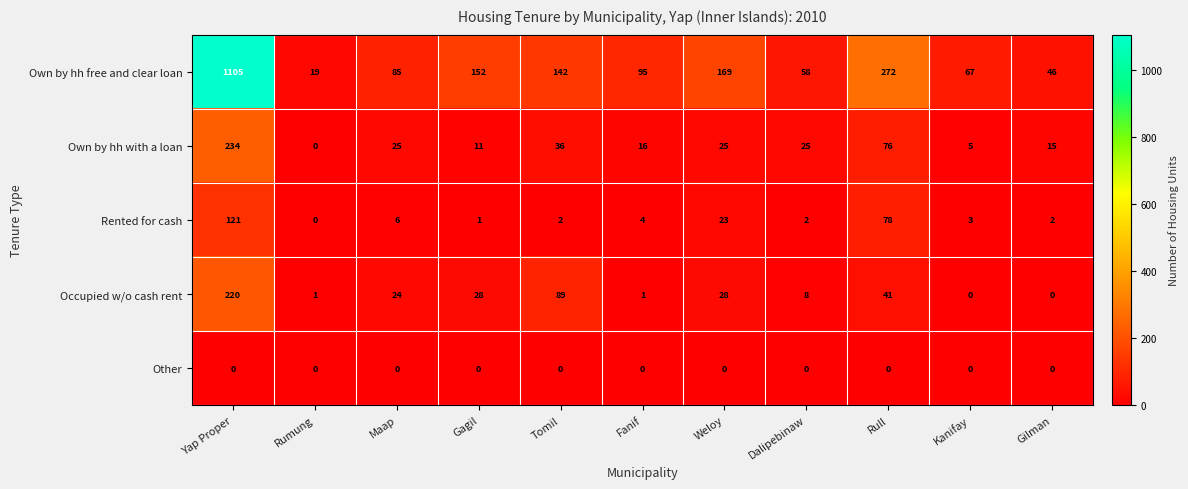

Between Yap Proper and Dalipebinaw, which series saw the biggest shift?

Own by hh free and clear loan